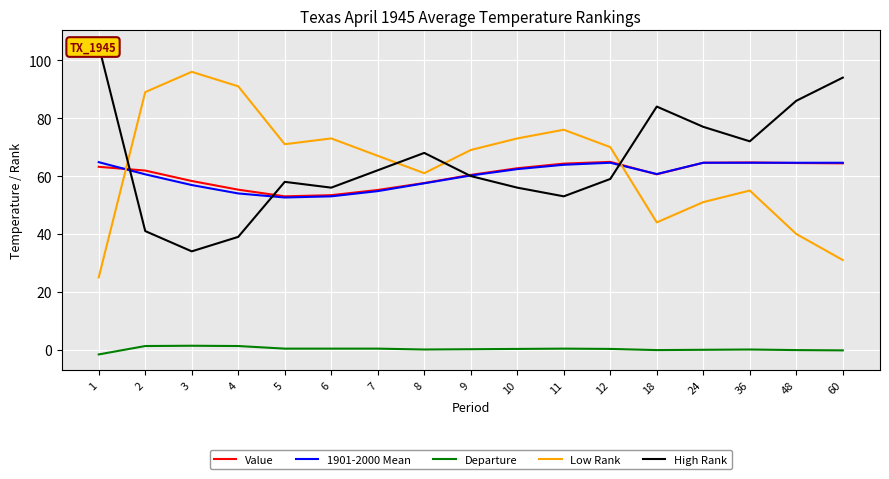

List the labels in order of 1901-2000 Mean value, smallest first.

5, 6, 4, 7, 3, 8, 9, 2, 18, 10, 11, 12, 24, 36, 48, 60, 1